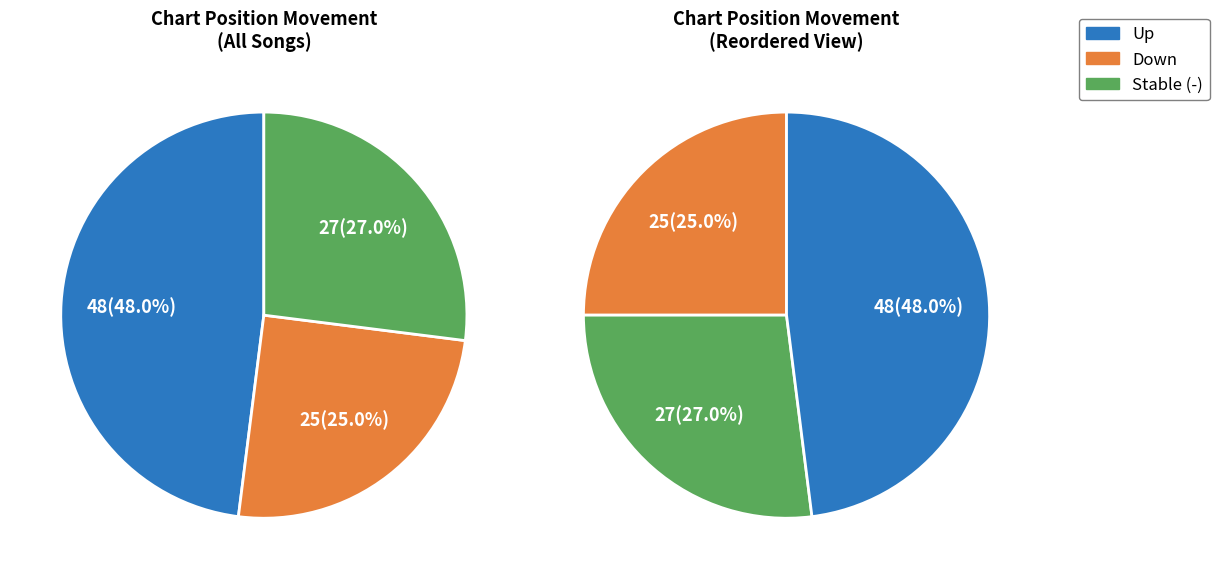

Does down account for over 50% of the chart?

No